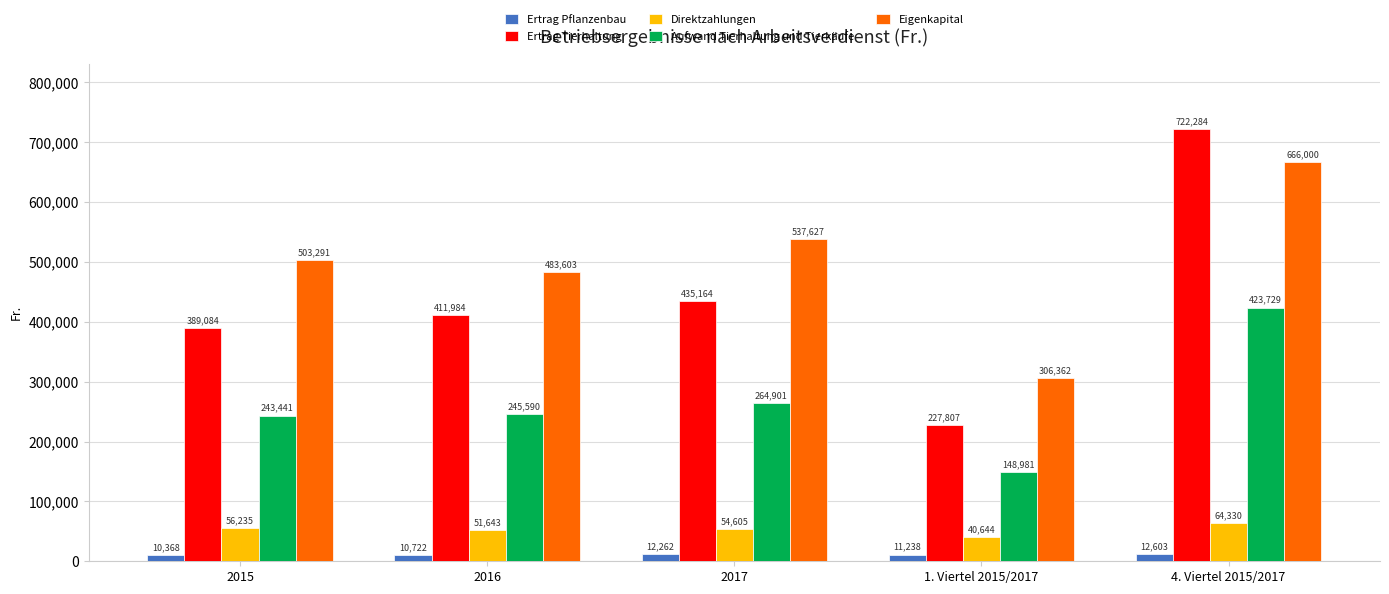

What position from the left is 2015?

1